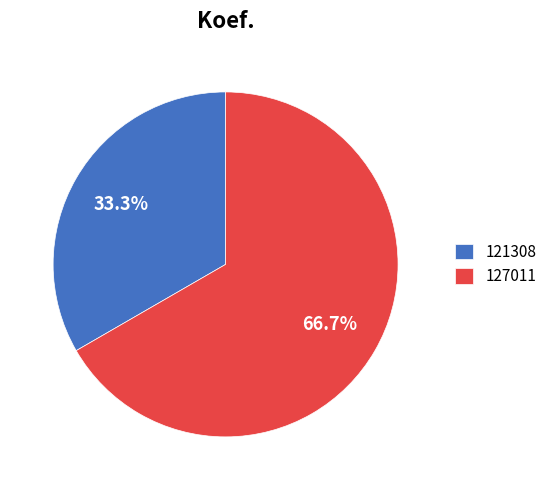

Which slice represents more than half of the pie?

127011